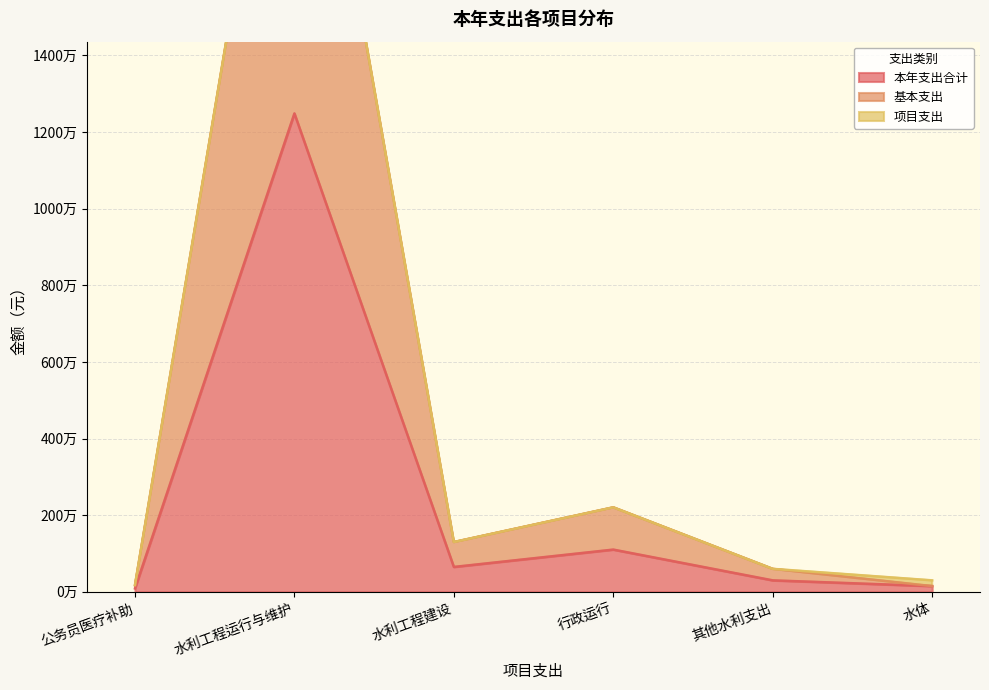

In 基本支出, how many points are higher than both neighbors (excluding endpoints)?

2